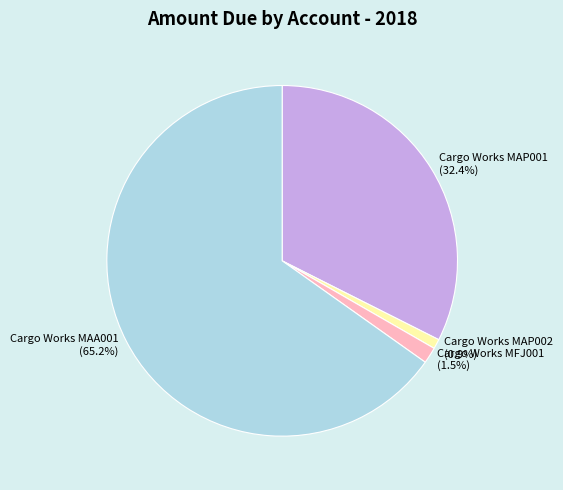

How many segments does this pie chart have?

4